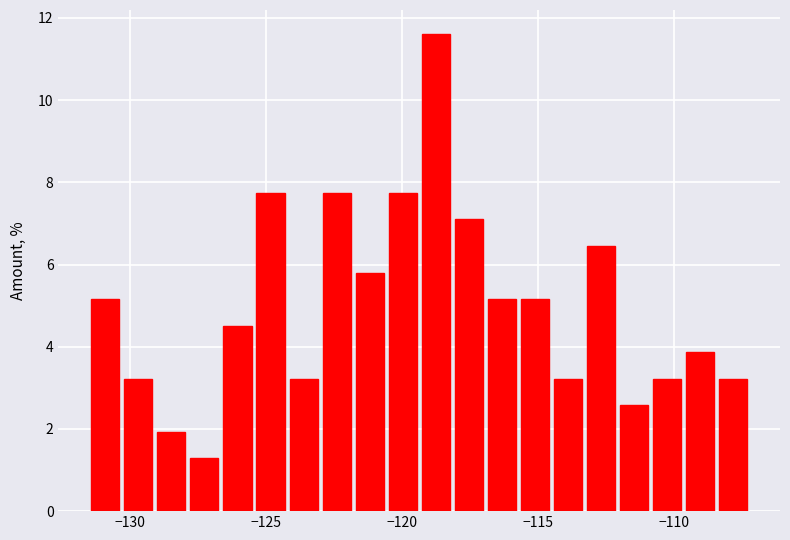

Read against the x-axis, roughly where is the centre of the tallest bar?

-118.5